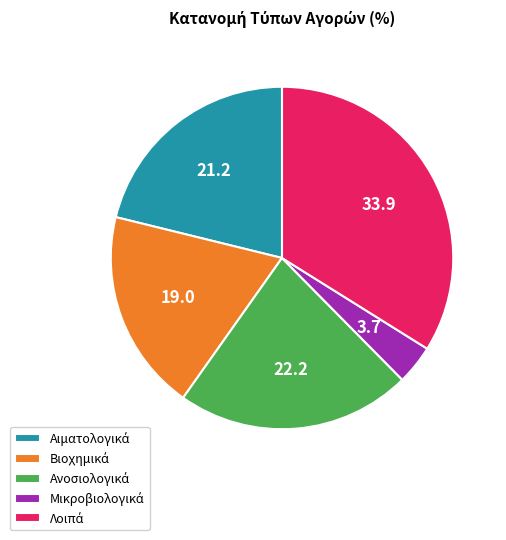

Is there a majority slice in this chart?

No